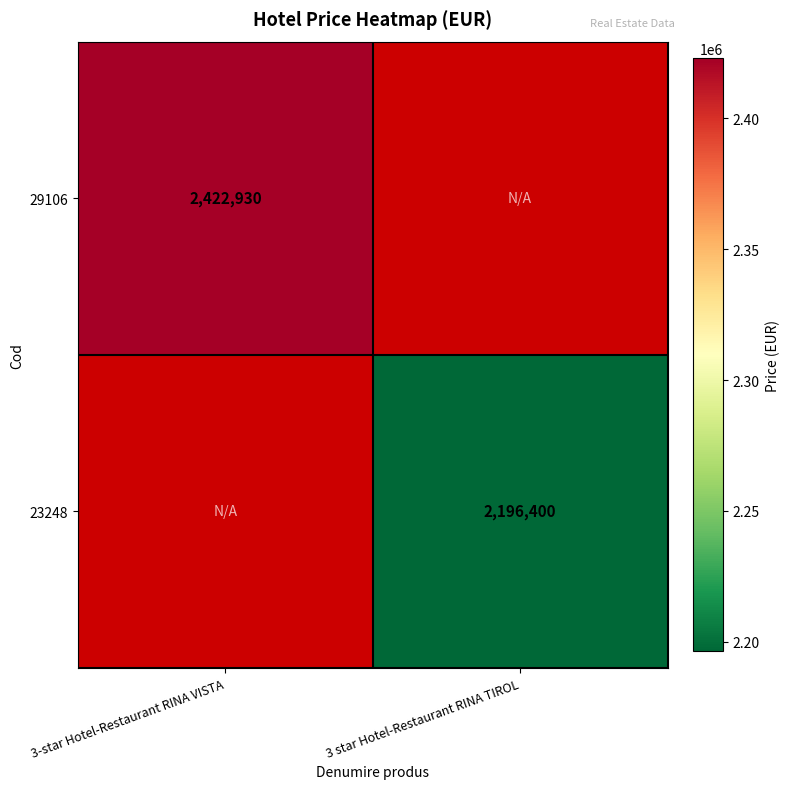

Is the value of 29106 at 3-star Hotel-Restaurant RINA VISTA greater than the value of 23248 at 3 star Hotel-Restaurant RINA TIROL?

Yes